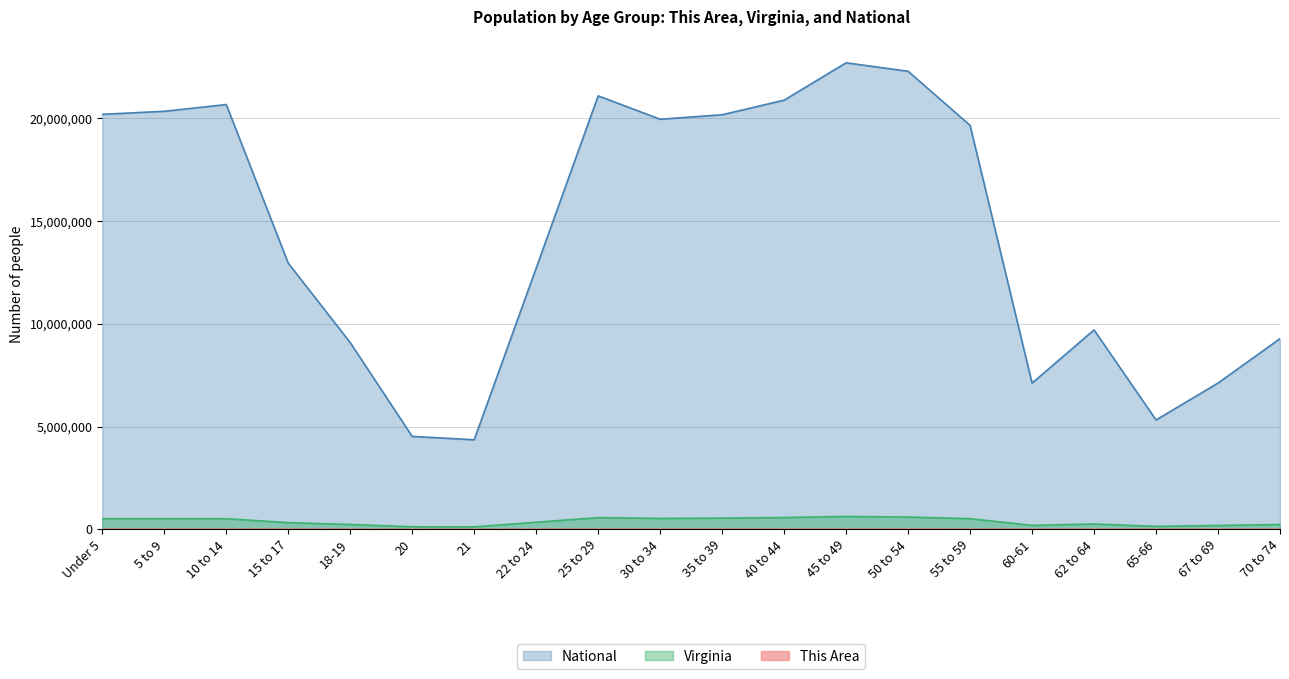

What is the highest value of the National series?

22708591